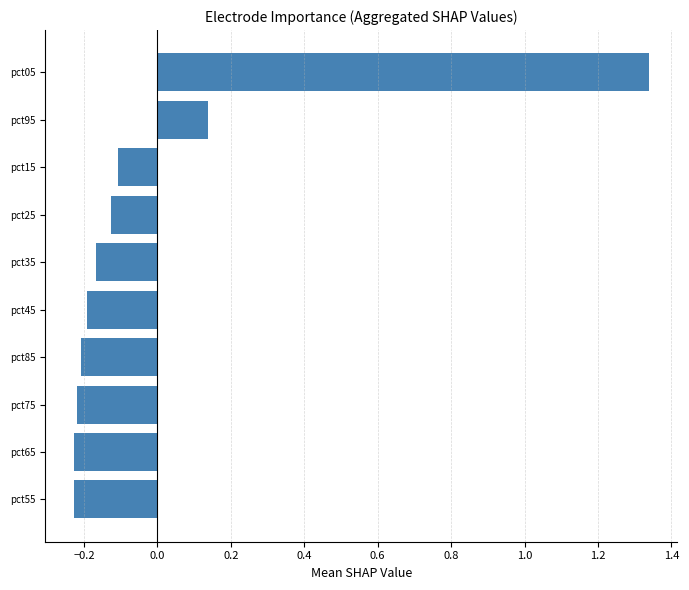

Which label corresponds to the largest value in the chart?

pct05